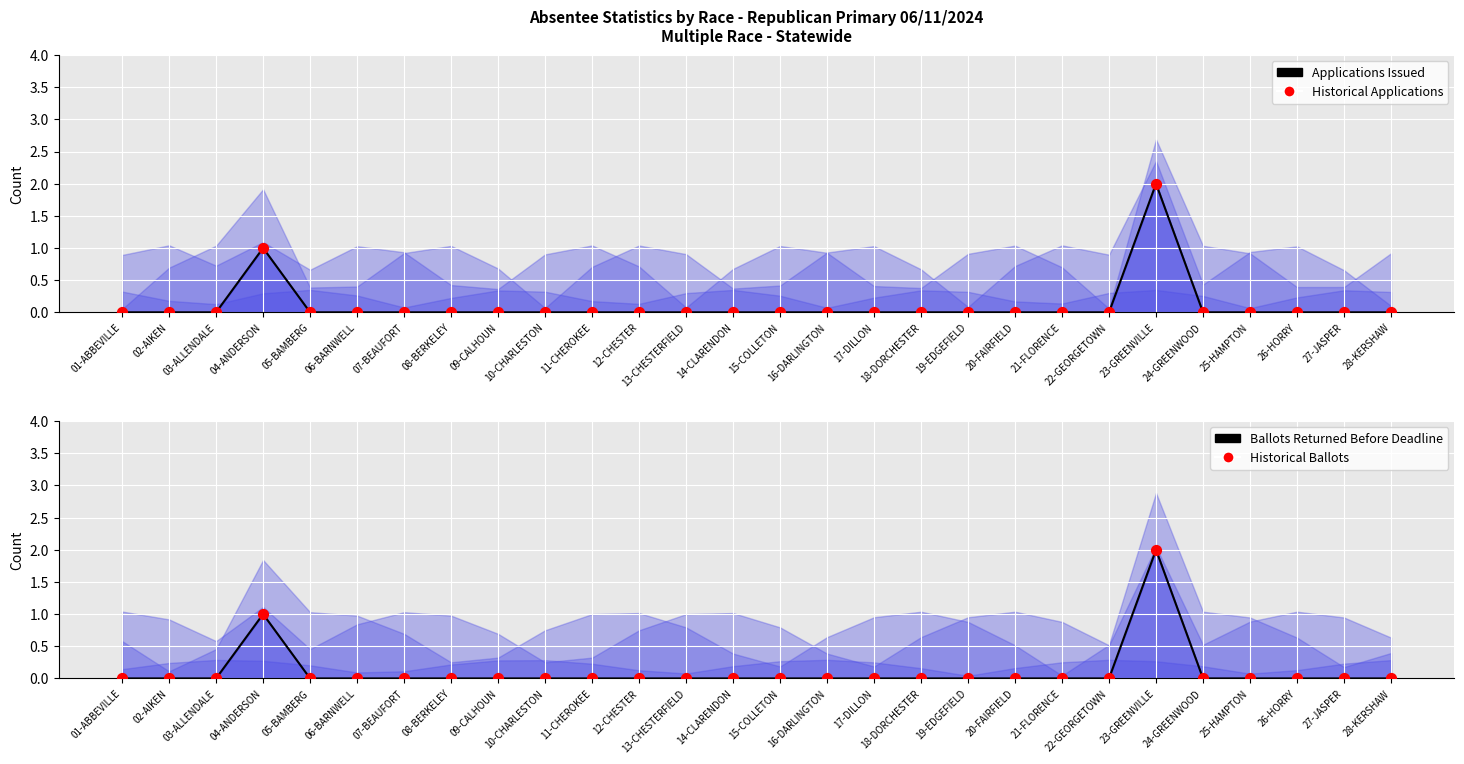

At which category is the sum across all series the highest?

23-GREENVILLE